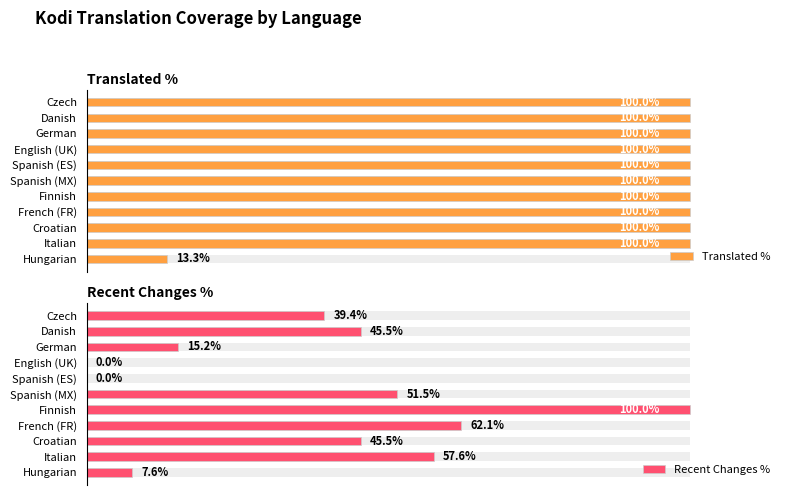

Reading left to right, extract all data points from this chart.

Translated %: 100.0	100.0	100.0	100.0	100.0	100.0	100.0	100.0	100.0	100.0	13.3
Recent Changes %: 39.4	45.5	15.2	0.0	0.0	51.5	100.0	62.1	45.5	57.6	7.6